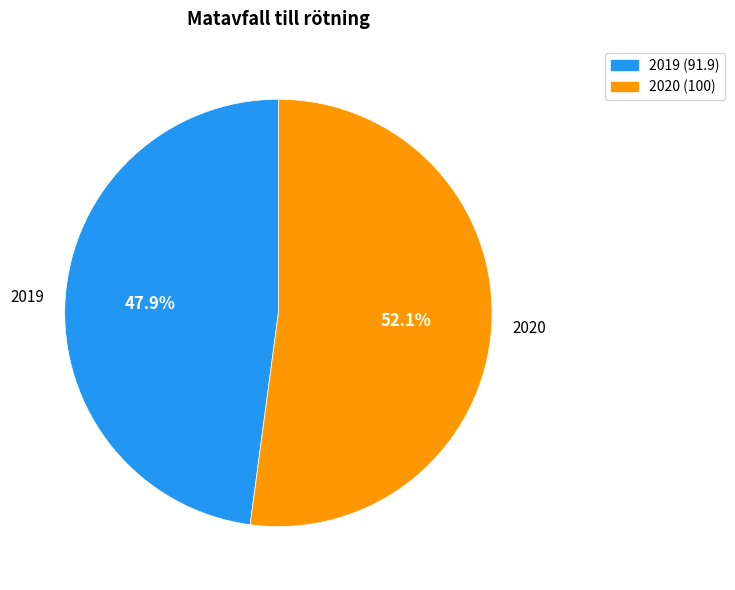

What is the largest slice in the pie chart?

2020